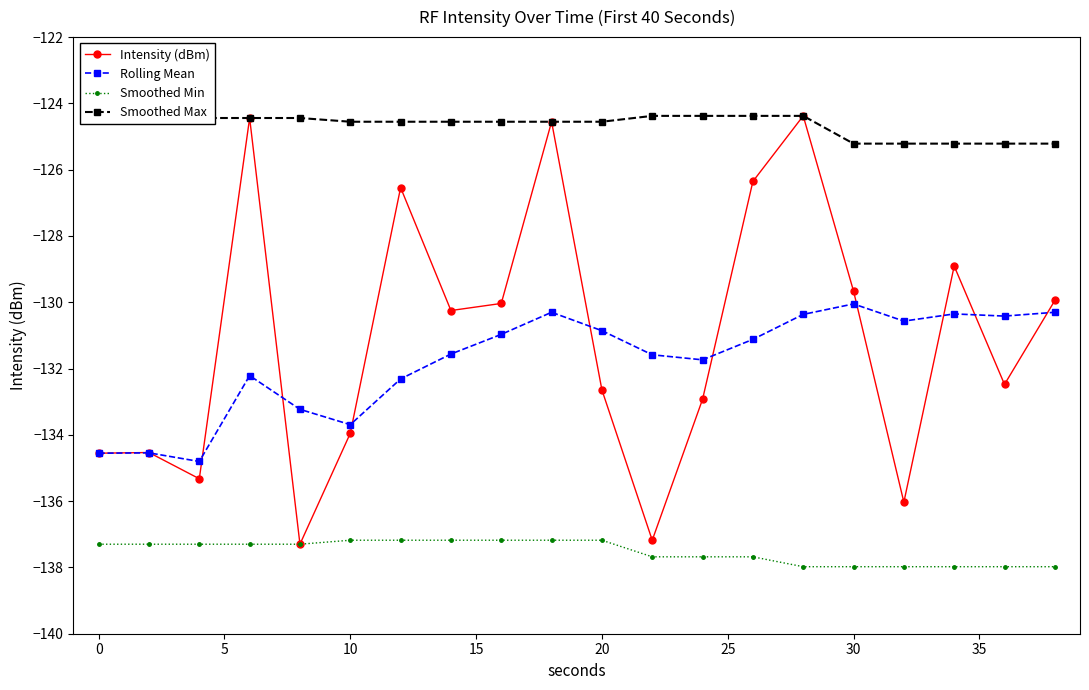

What is the maximum value shown in the chart?

-124.4